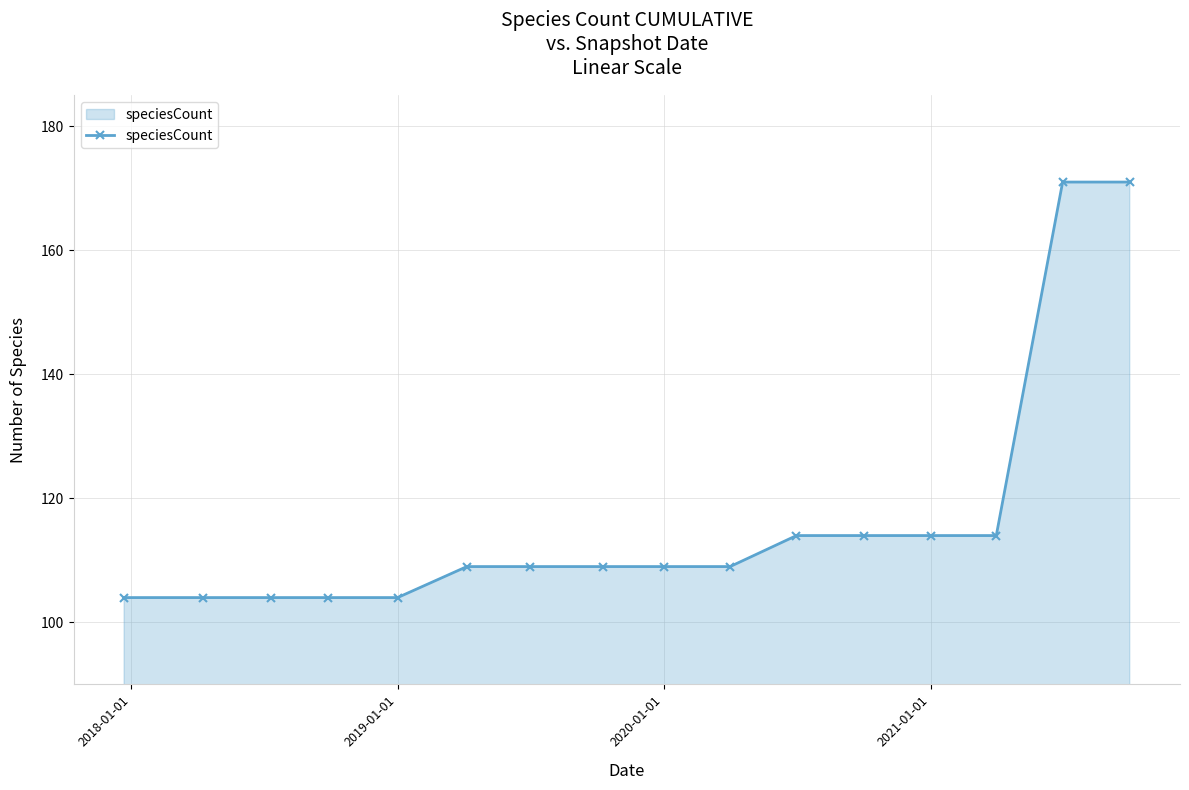

What is the greatest value displayed?

171